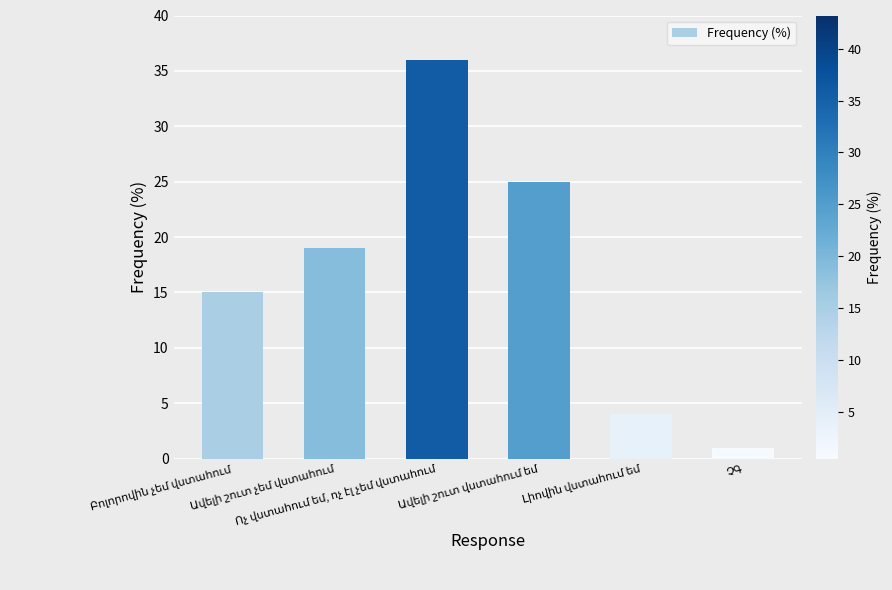

What is the sum of all values?

100